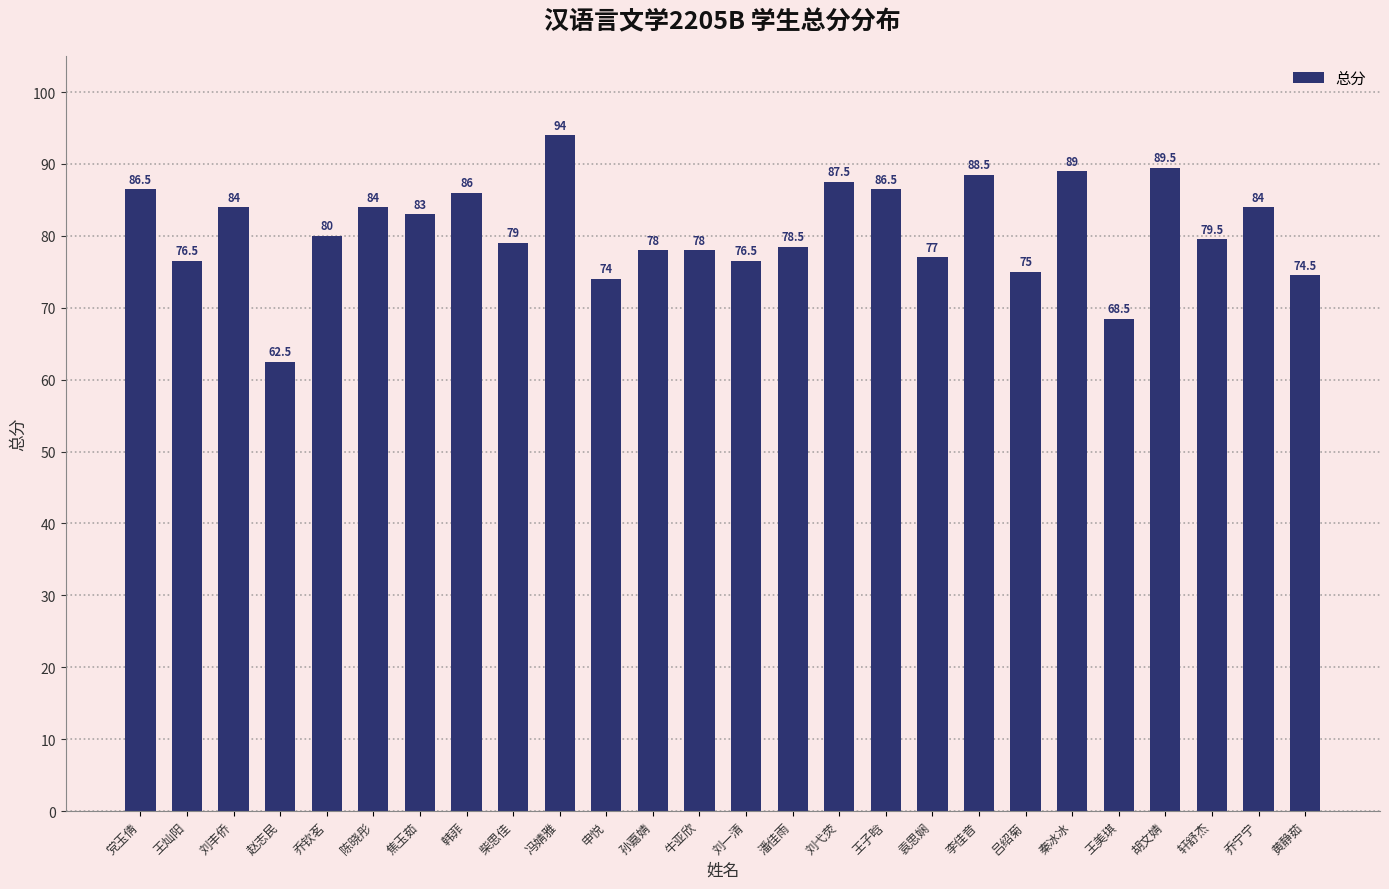

What is the change in value from 王子晗 to 吕绍菊?

-11.5